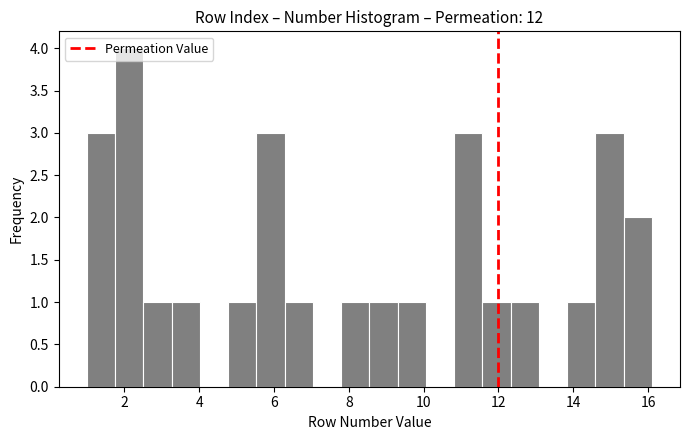

Read against the x-axis, roughly where is the centre of the tallest bar?

2.2